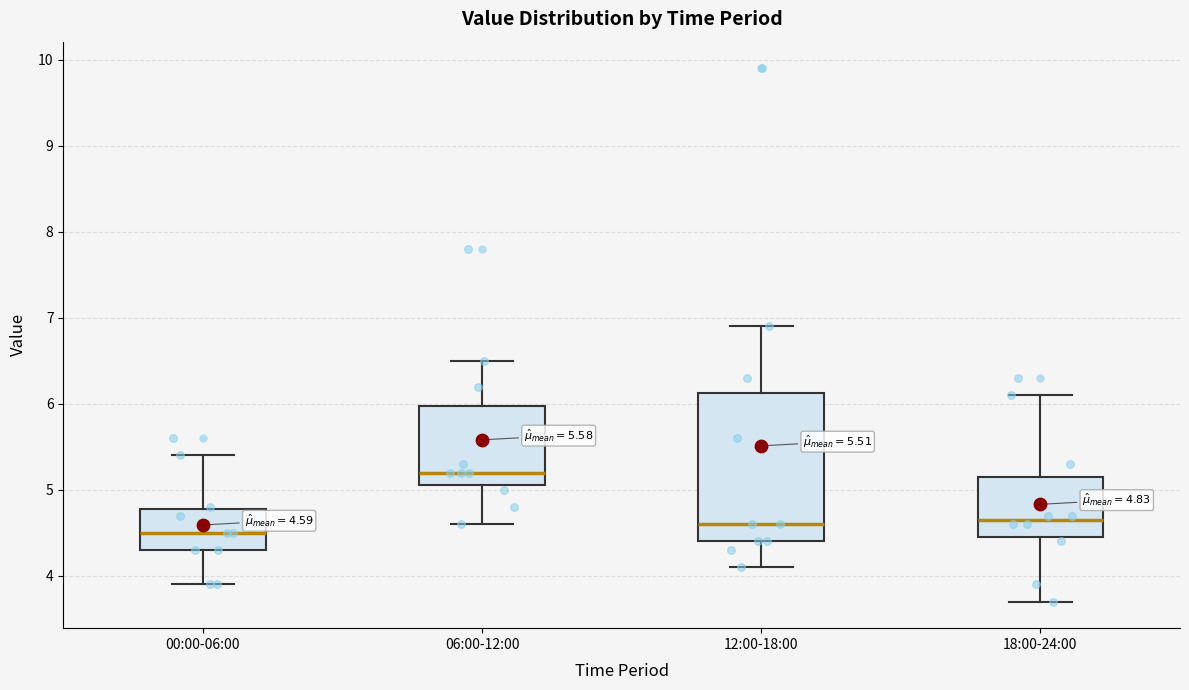

Comparing the boxes themselves (not the whiskers), which one is the tallest?

12:00-18:00